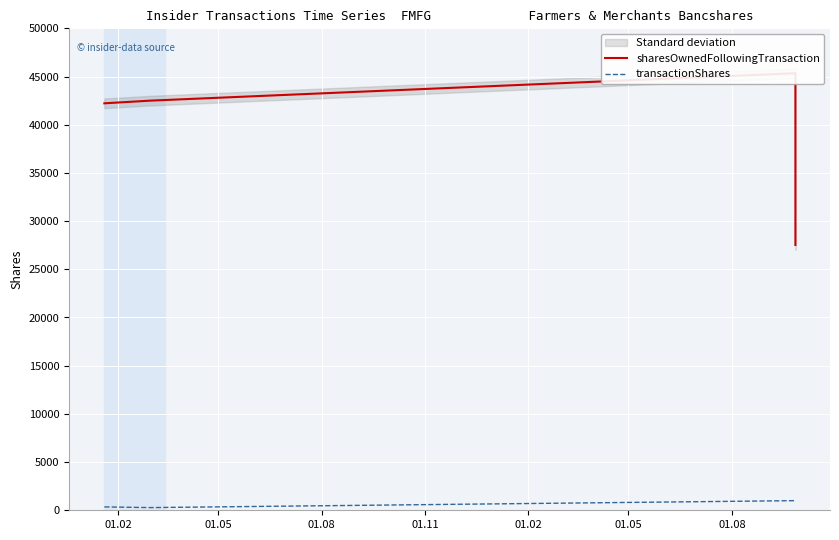

Reading left to right, extract all data points from this chart.

sharesOwnedFollowingTransaction: 42221	42499	45342	27524
transactionShares: 350	278	1000	1000